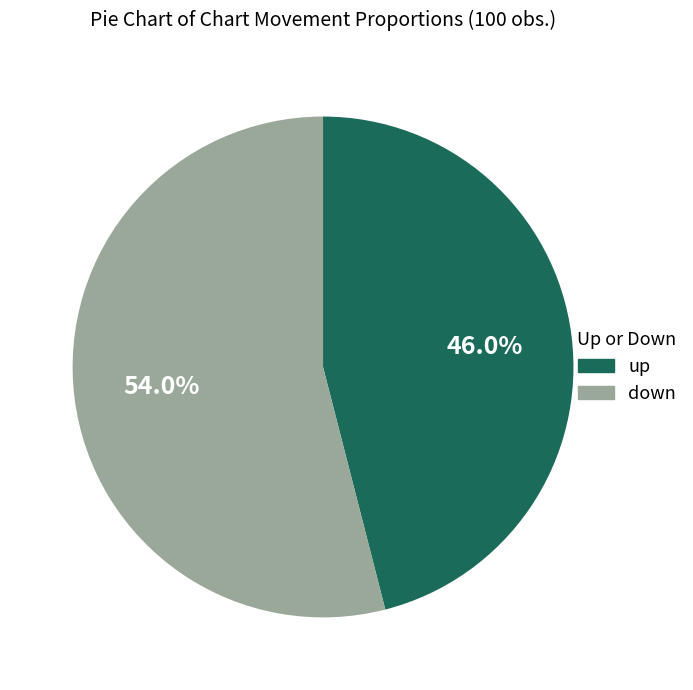

To the nearest percent, what is the difference between the largest and smallest slice percentages?

8%